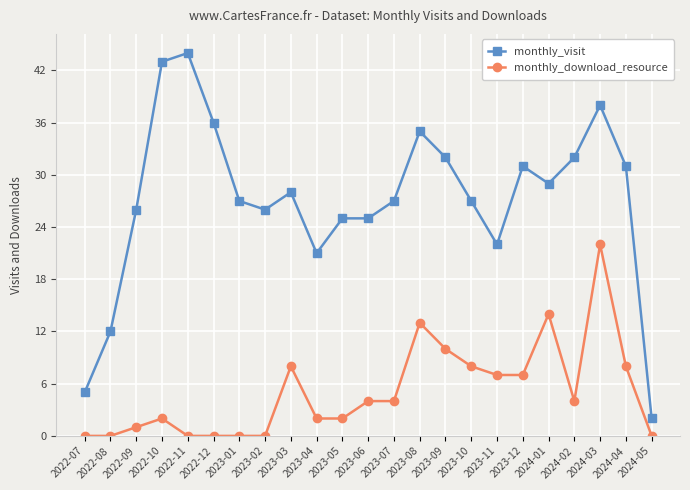

Which series has the widest spread of values?

monthly_visit